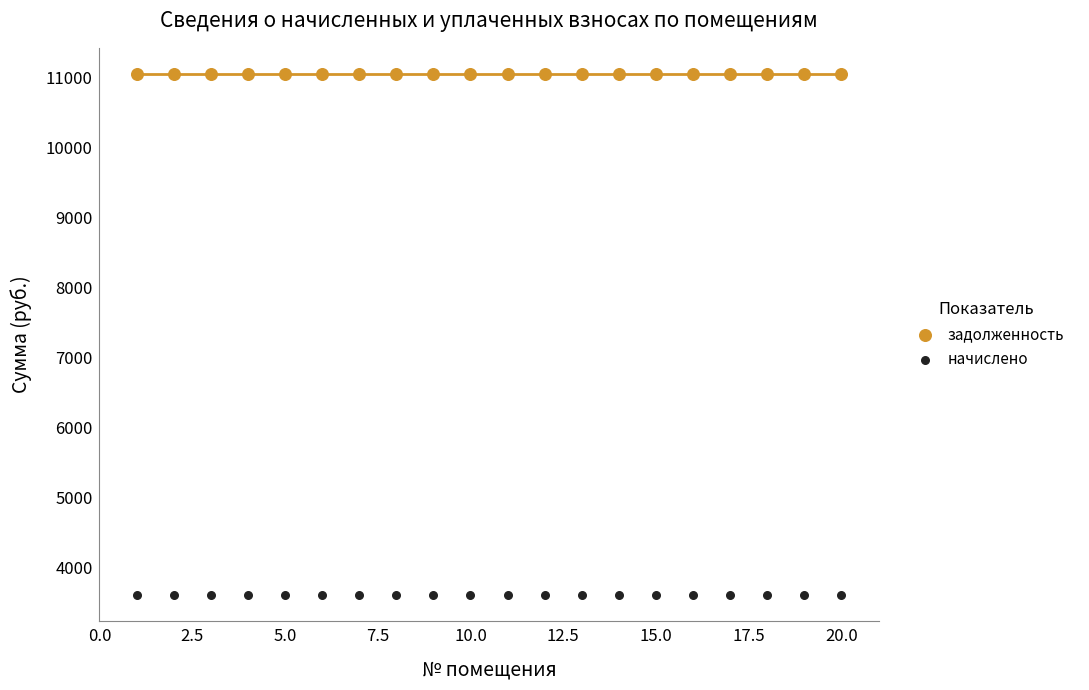

Which series contains the highest Y value?

задолженность